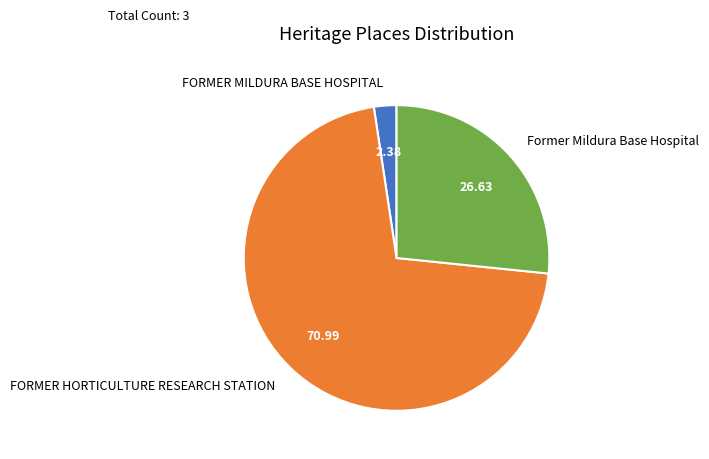

The Former Mildura Base Hospital slice represents 12% of the pie. True or false?

False